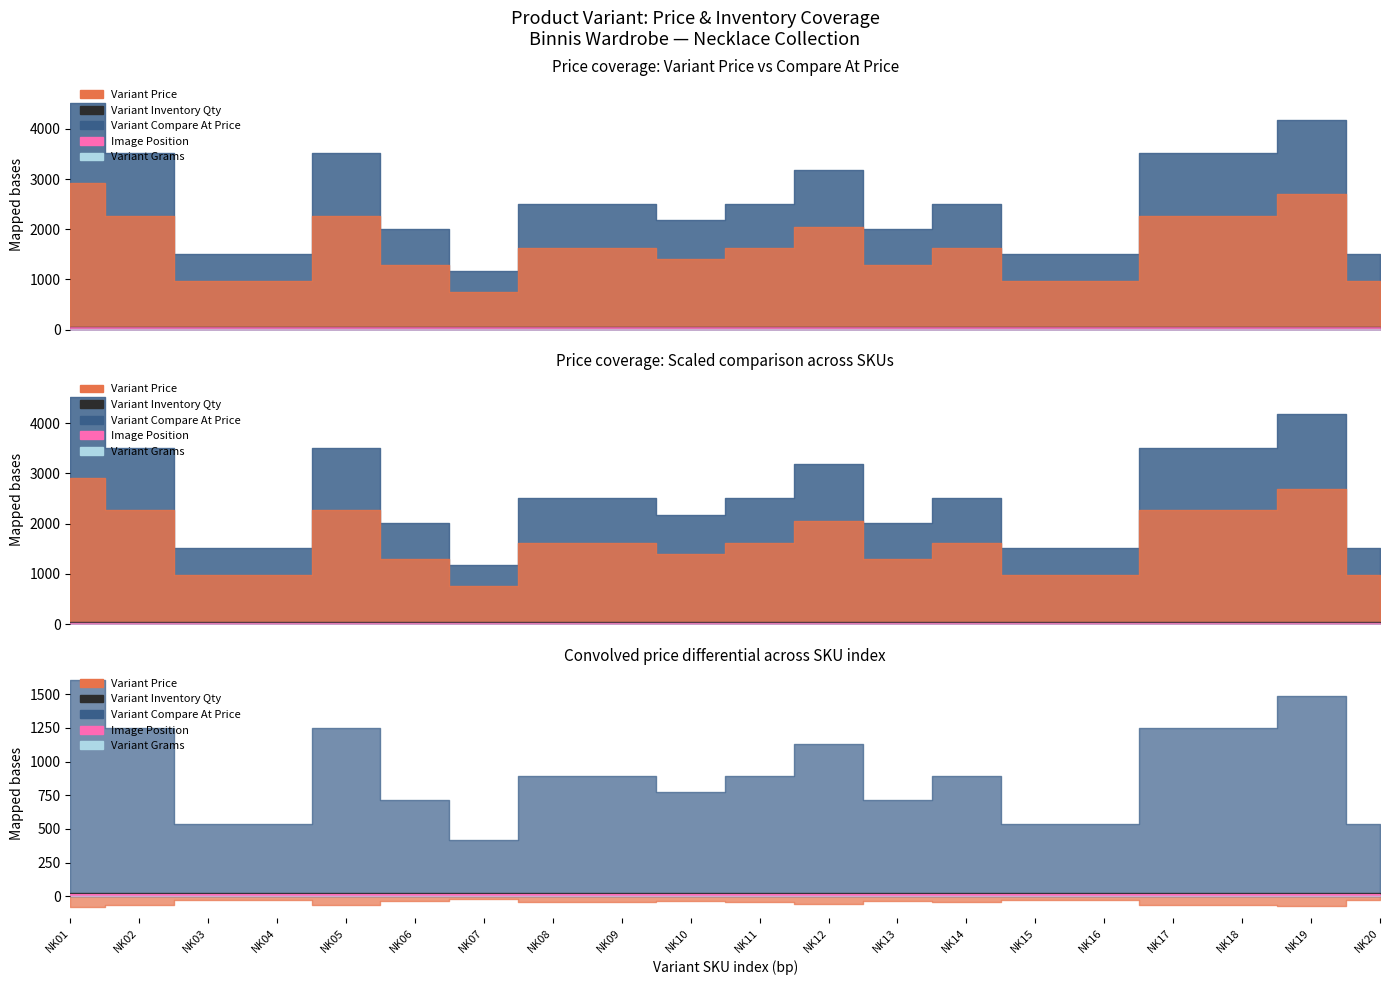

What is the average value of the Variant Price series?

1642.4